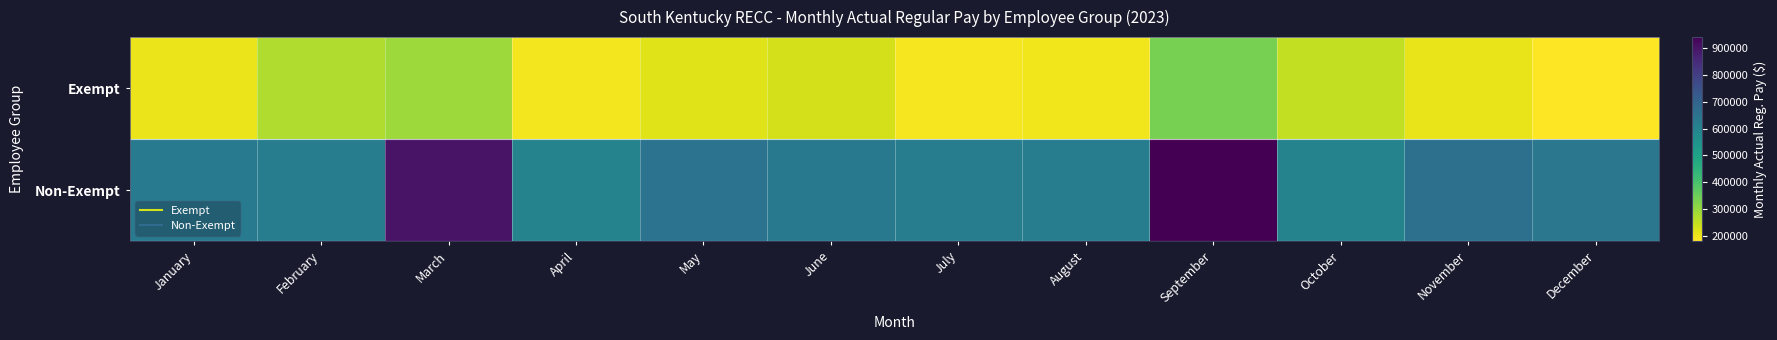

What is the greatest value displayed?

941924.0